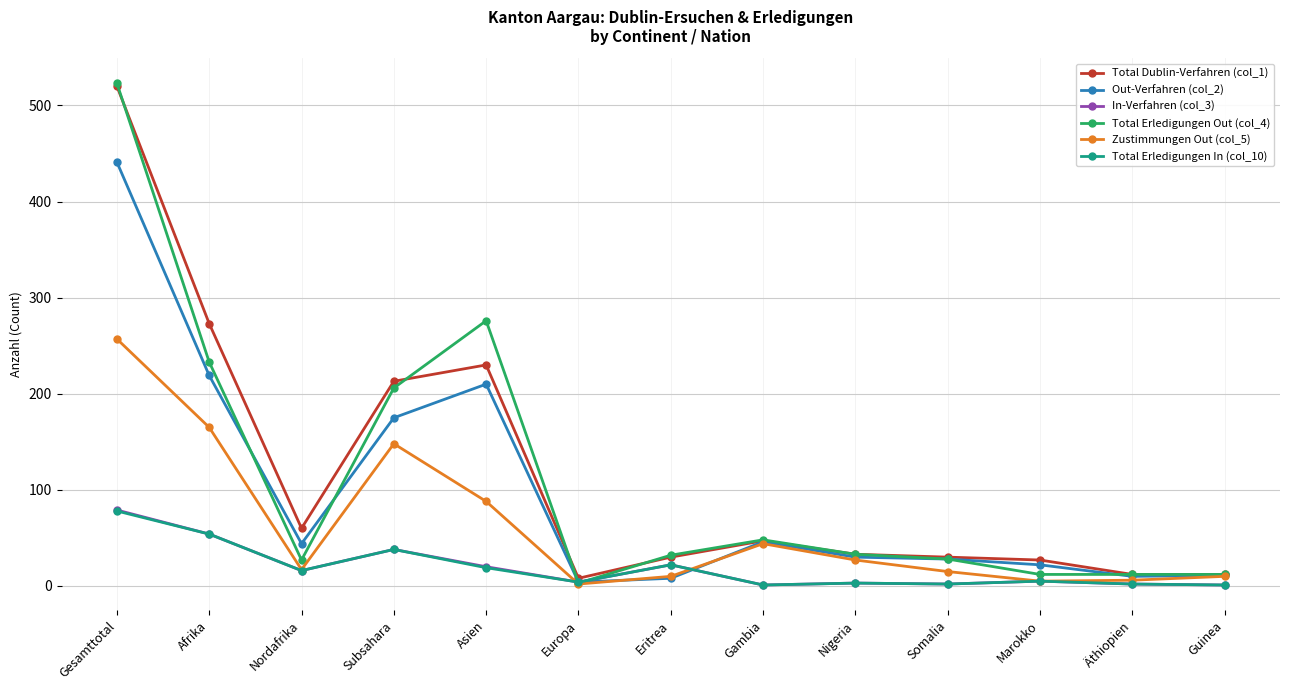

After their last crossing, which series has the higher values: Zustimmungen Out (col_5) or In-Verfahren (col_3)?

Zustimmungen Out (col_5)